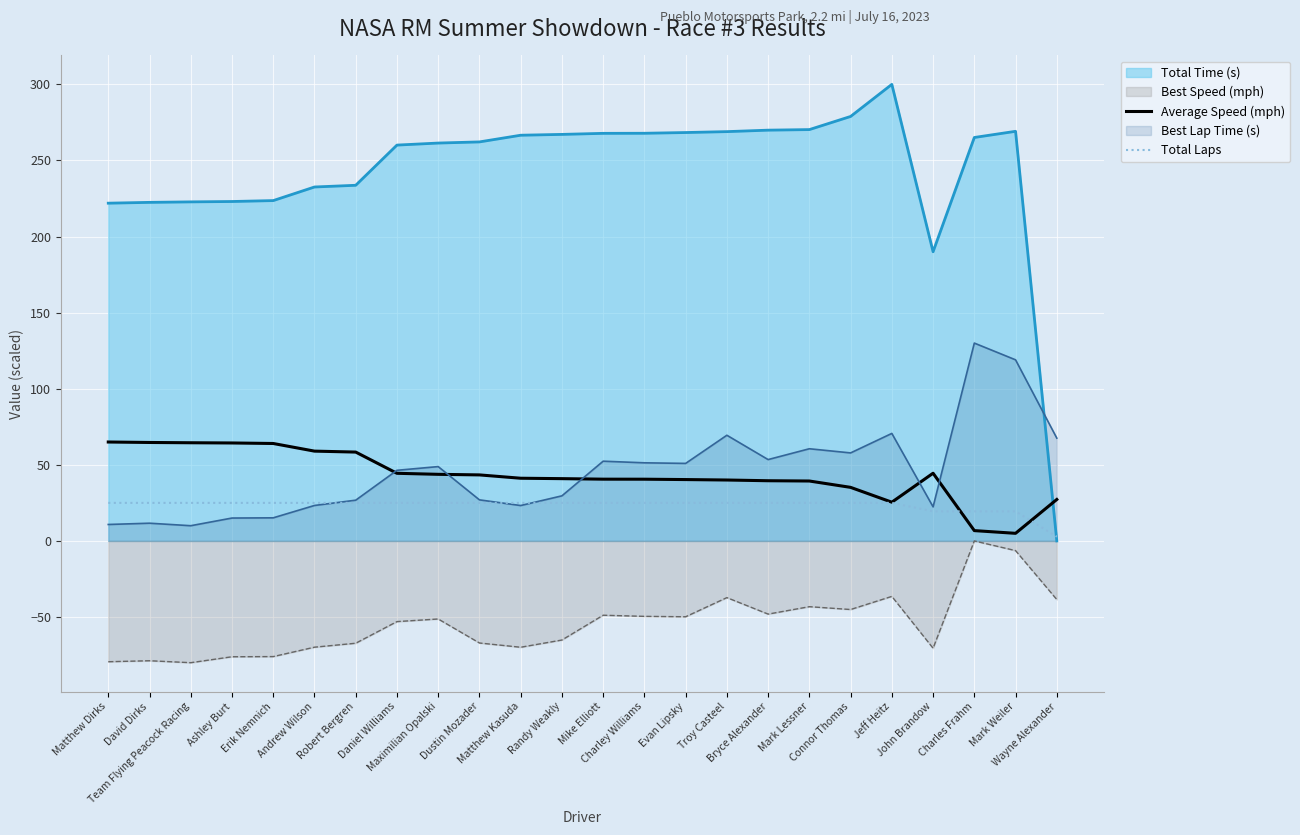

Which category has the highest value in the Average Speed (mph) series?

Matthew Dirks